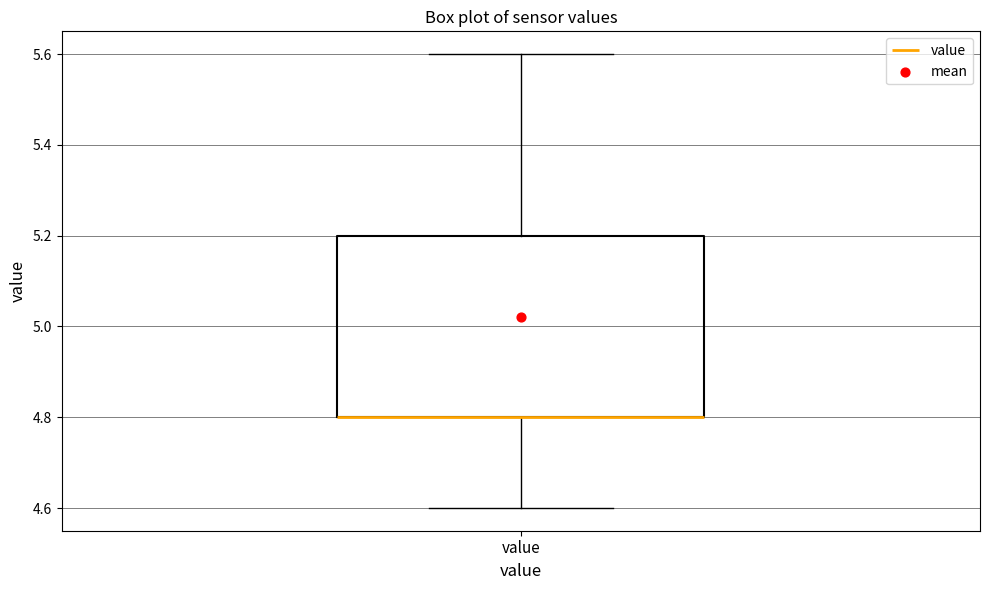

Read this box plot against the y-axis: the position of the median line, the range covered by the box, and the ends of both whiskers. The values are not printed on the chart, so give them approximately, as read against the axis.

median 4.8 (drawn on the box's lower edge), box 4.8 to 5.2, whiskers 4.6 to 5.6